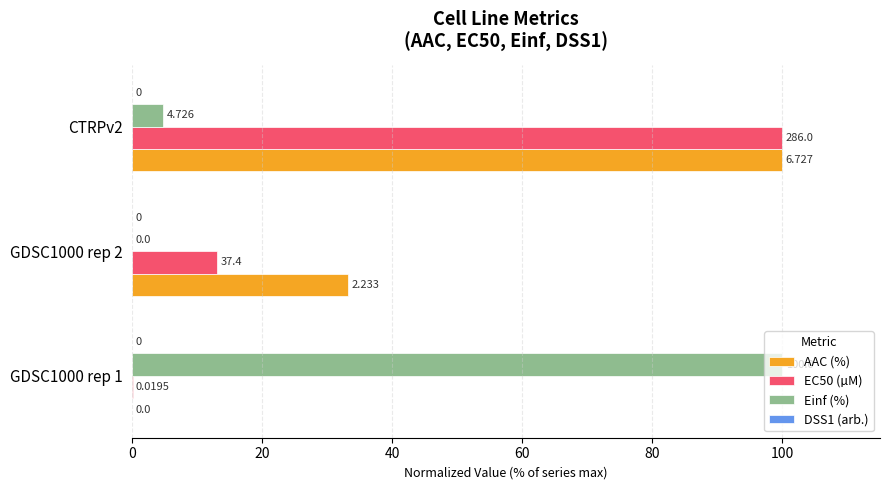

Which series has the largest total across all categories?

AAC (%)